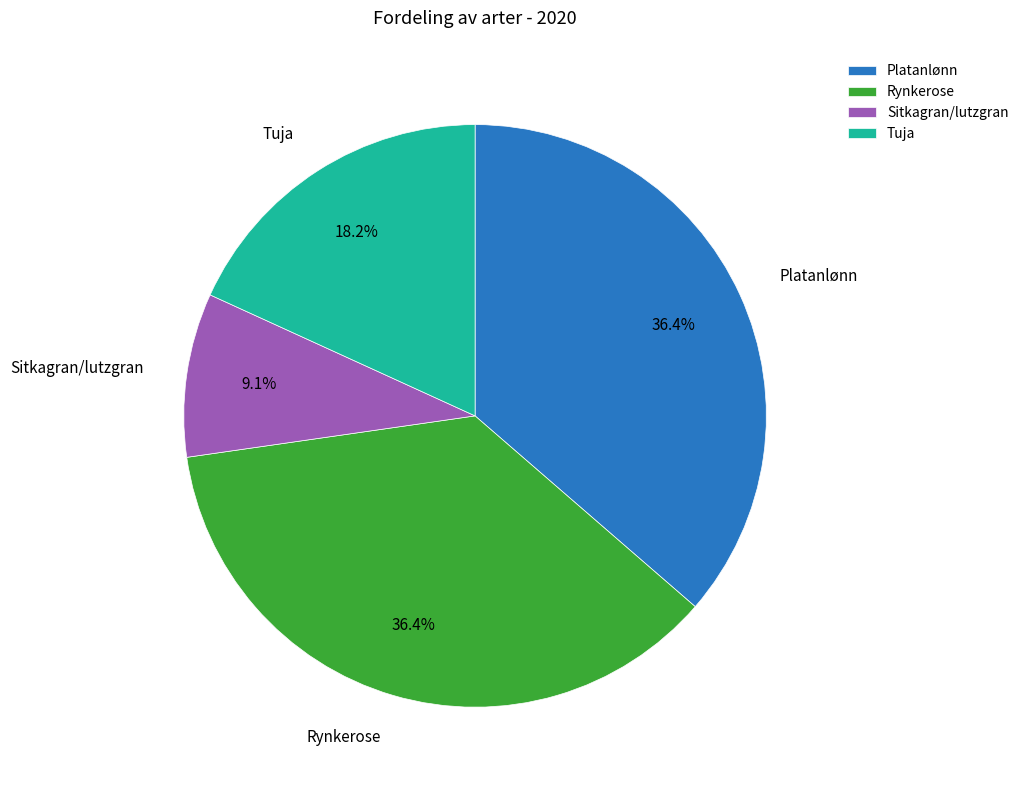

Between Platanlønn and Sitkagran/lutzgran, which is larger?

Platanlønn